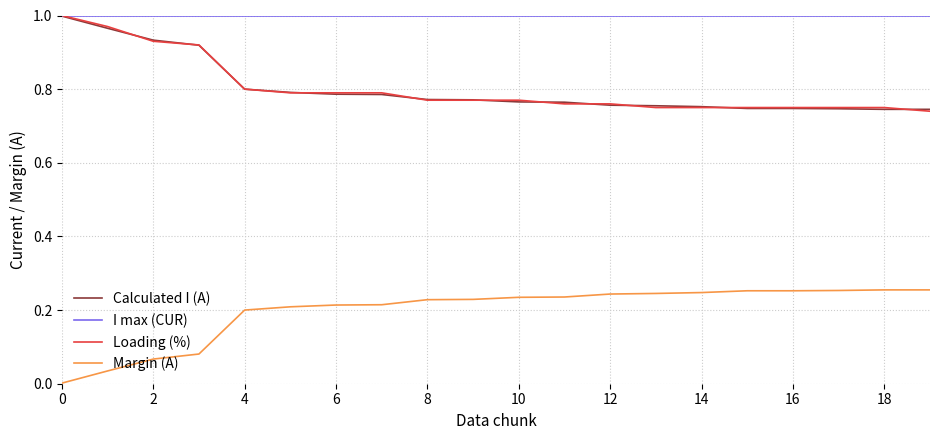

Which series has the largest total across all categories?

I max (CUR)